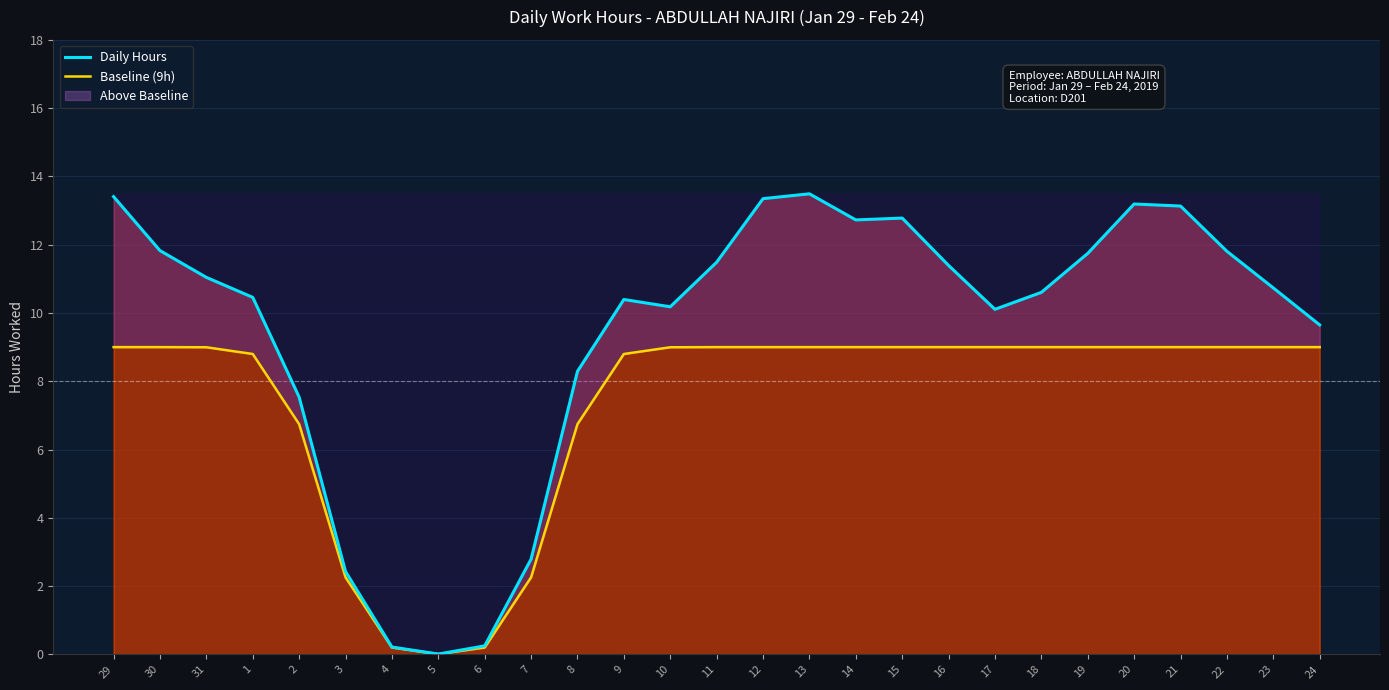

Between 31 and 12, which is larger?

12